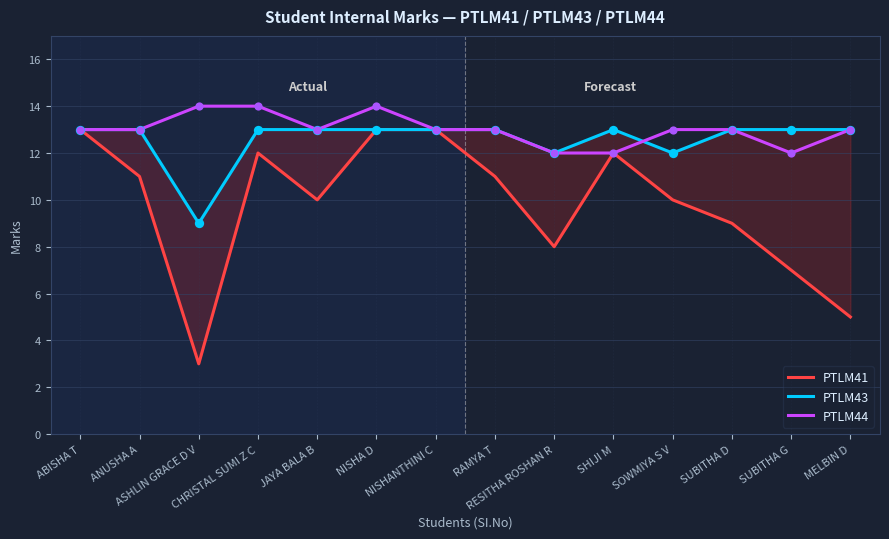

Which series contains the highest Y value?

PTLM44